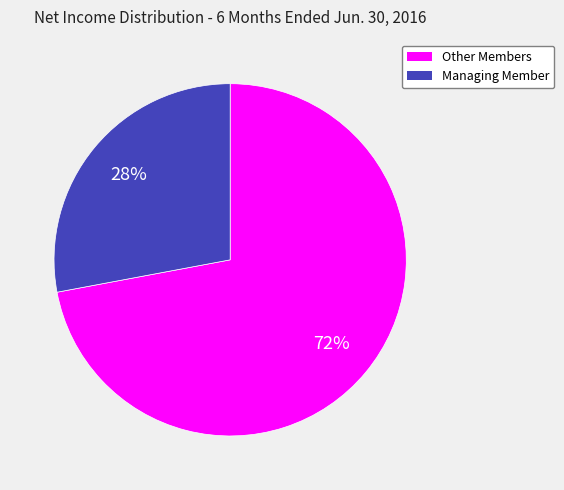

What is the smallest slice in the pie chart?

Managing Member